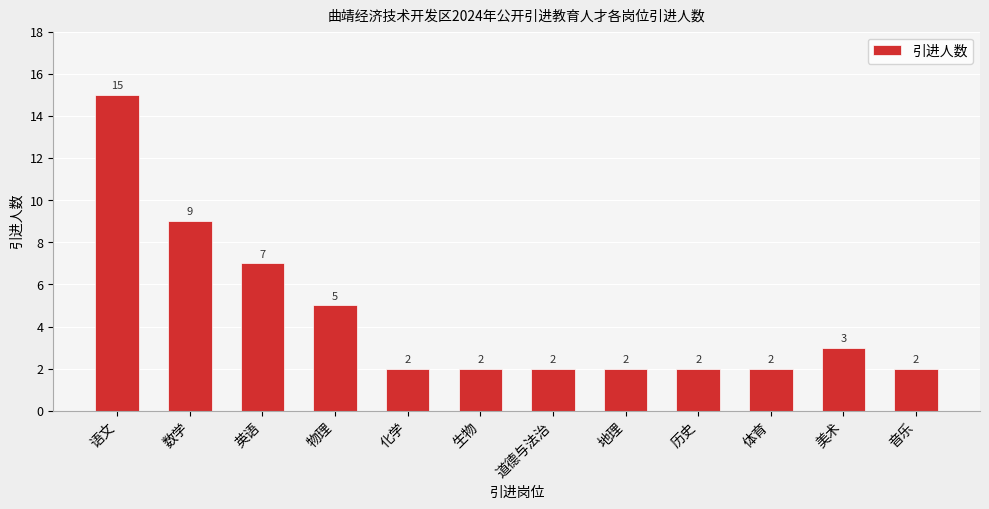

Is it true that the value at 数学 is 9?

True